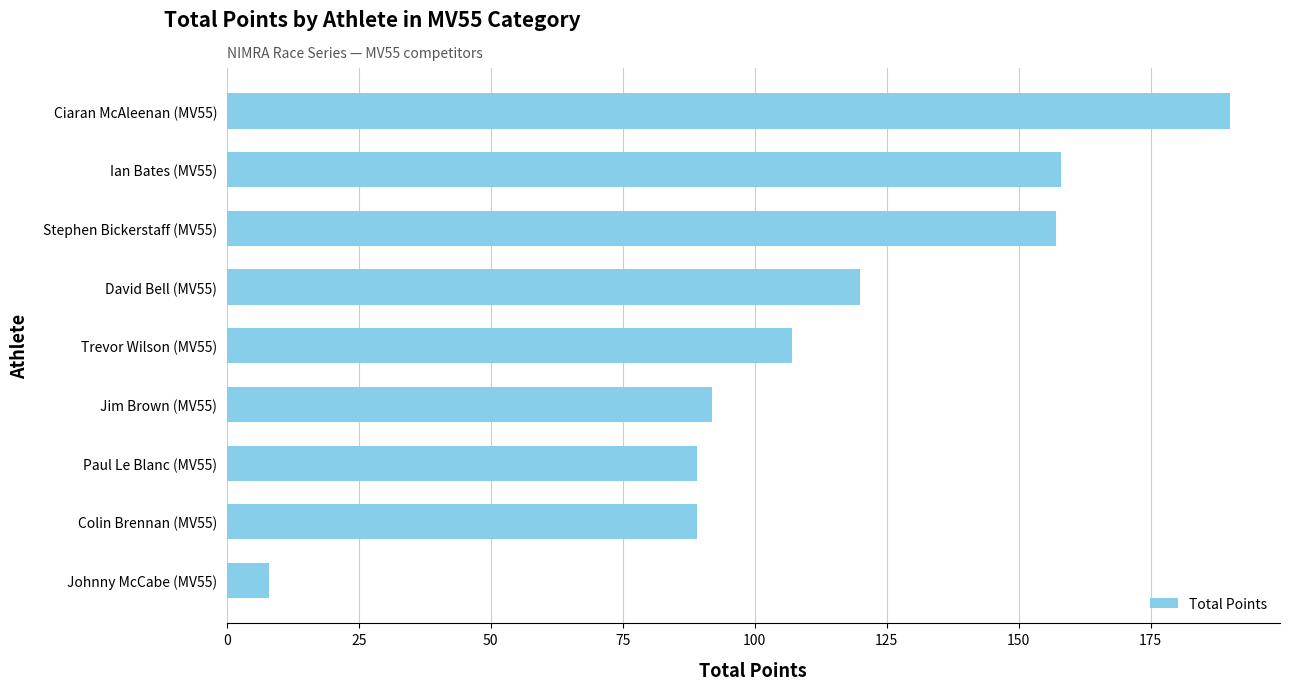

Count the number of categories in the chart.

9